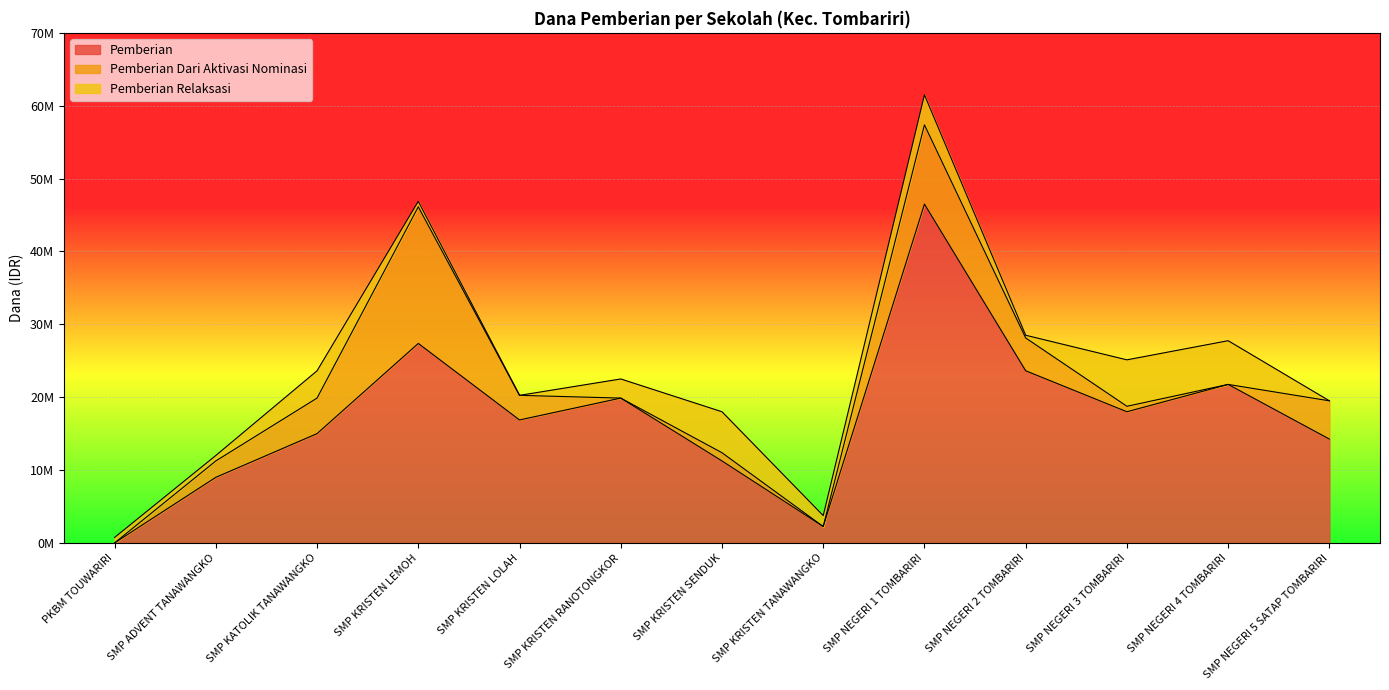

Which category has the highest value in the Pemberian Relaksasi series?

SMP NEGERI 3 TOMBARIRI